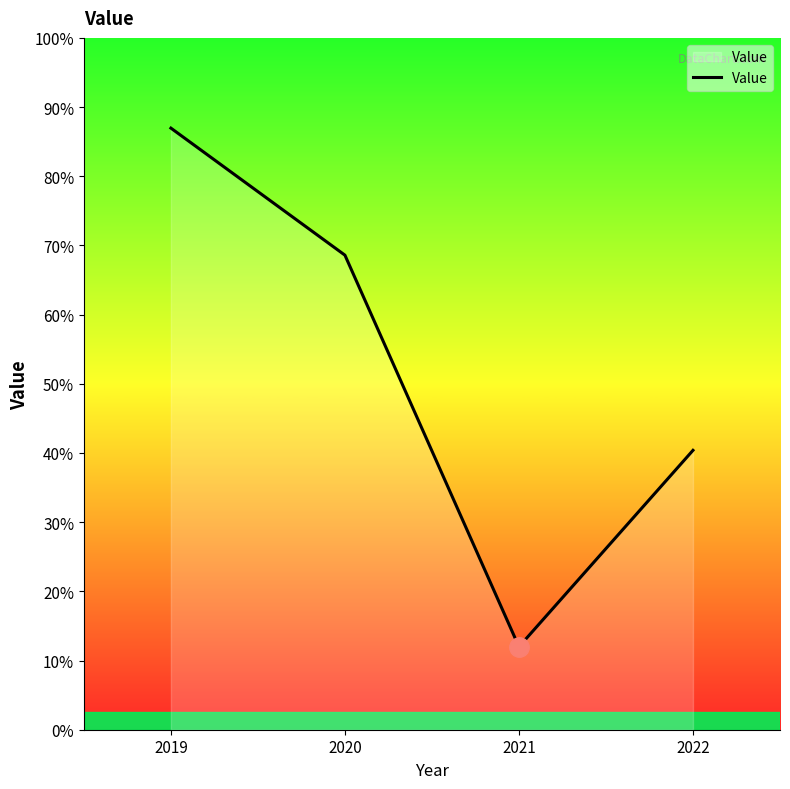

Is this an area chart (filled region under the line)?

Yes